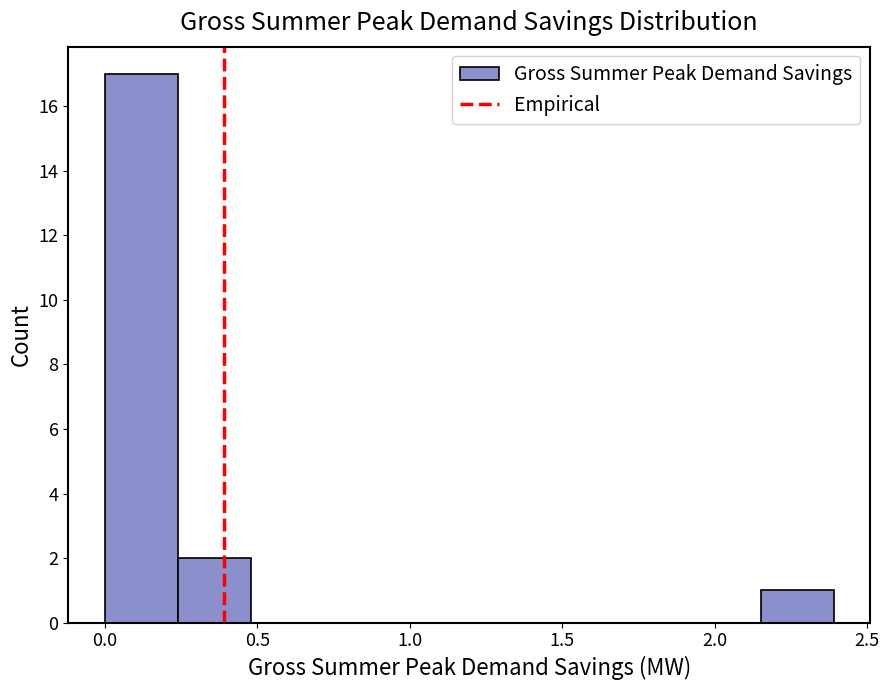

Over which range of the x-axis is the bar tallest?

0.00 to 0.25